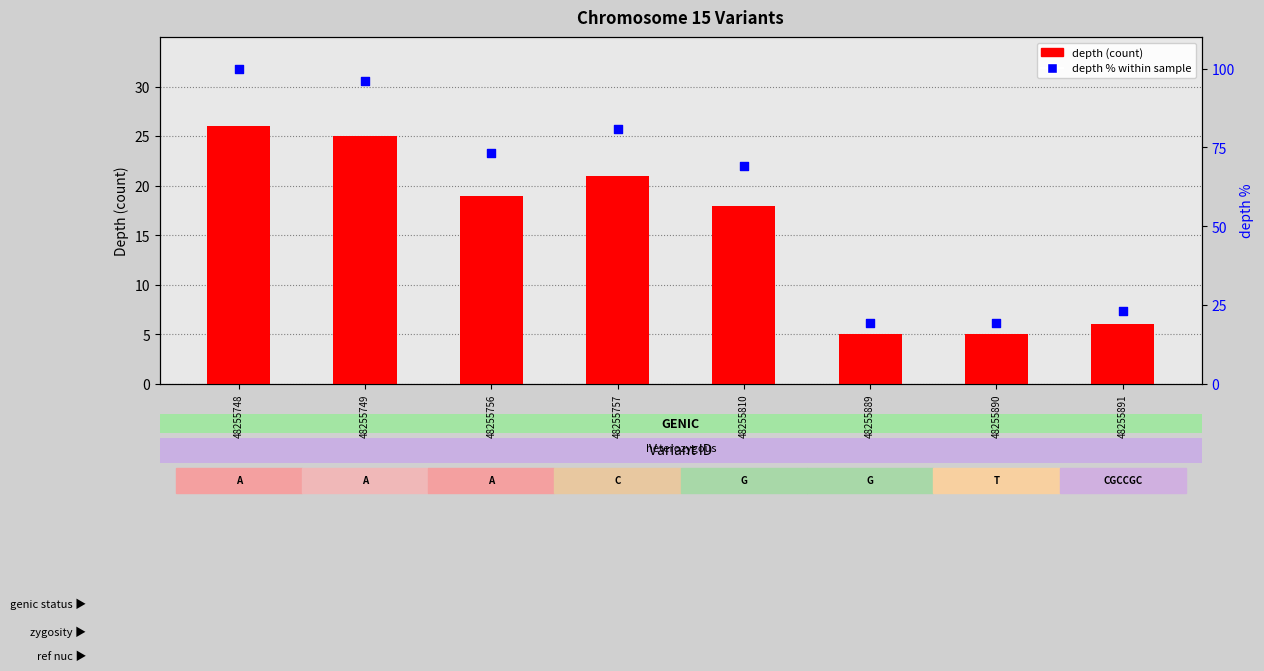

What is the total value across all series at 48255810?

87.2